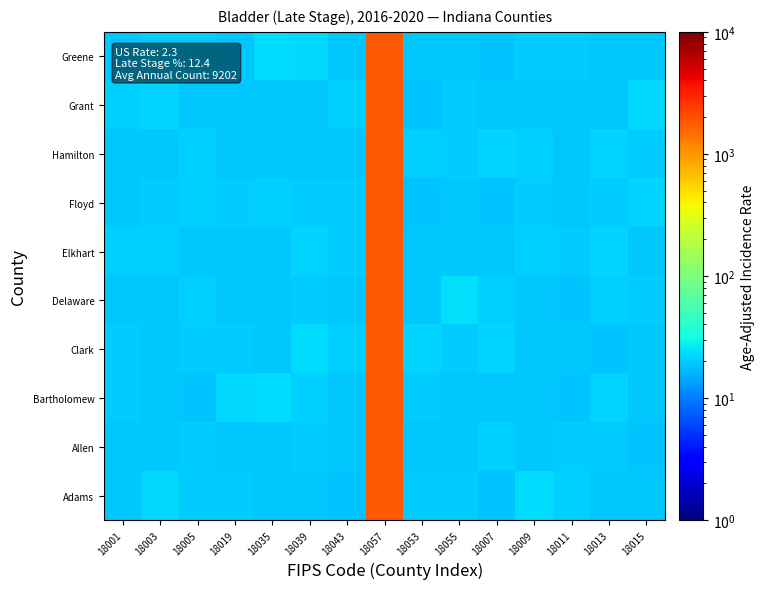

Between 18003 and 18015, which series saw the biggest shift?

Adams